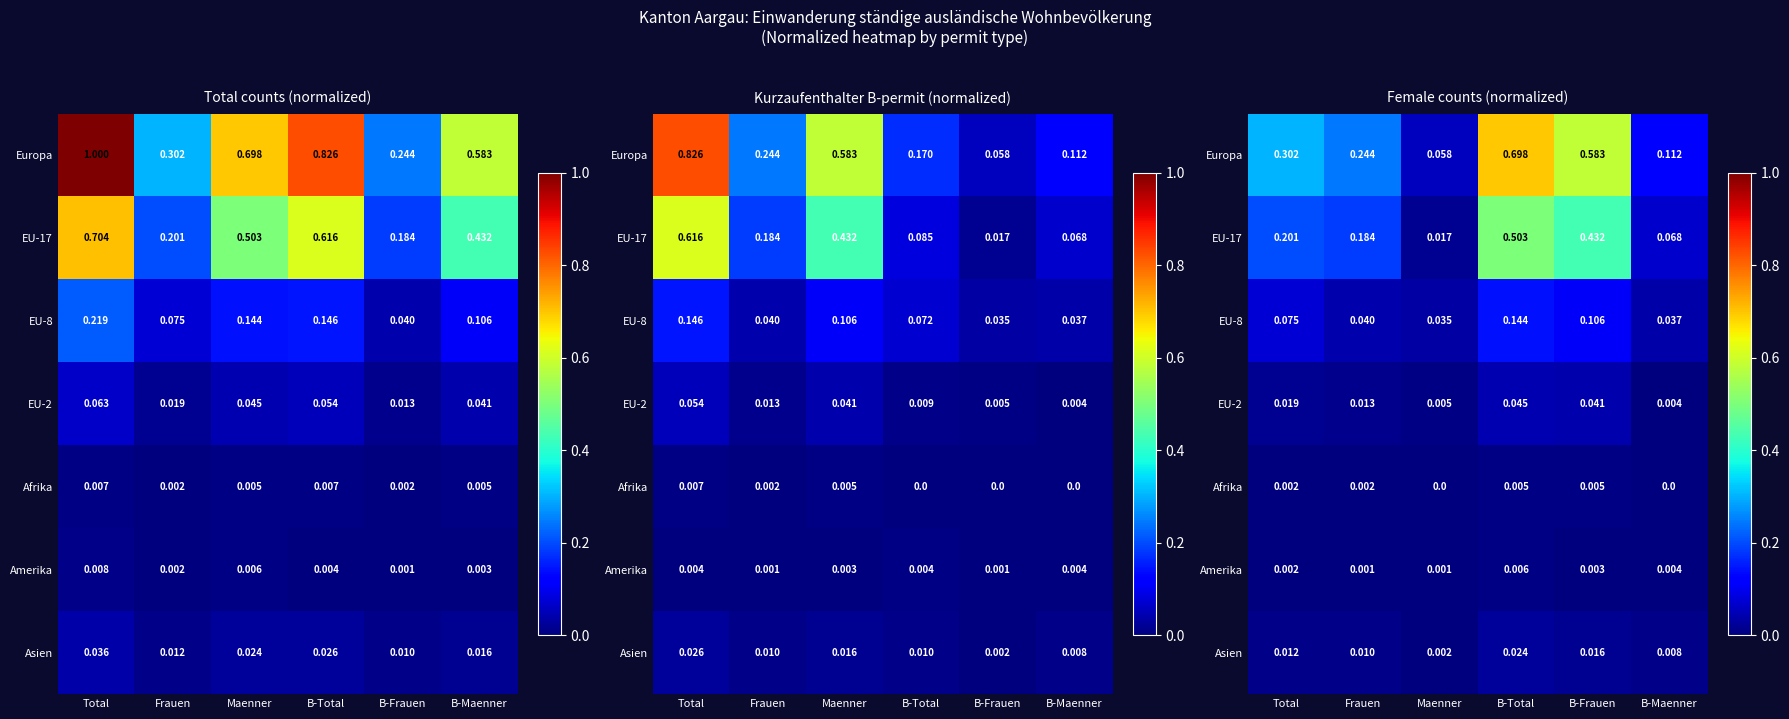

What is the sum of all Europa values?

2.0